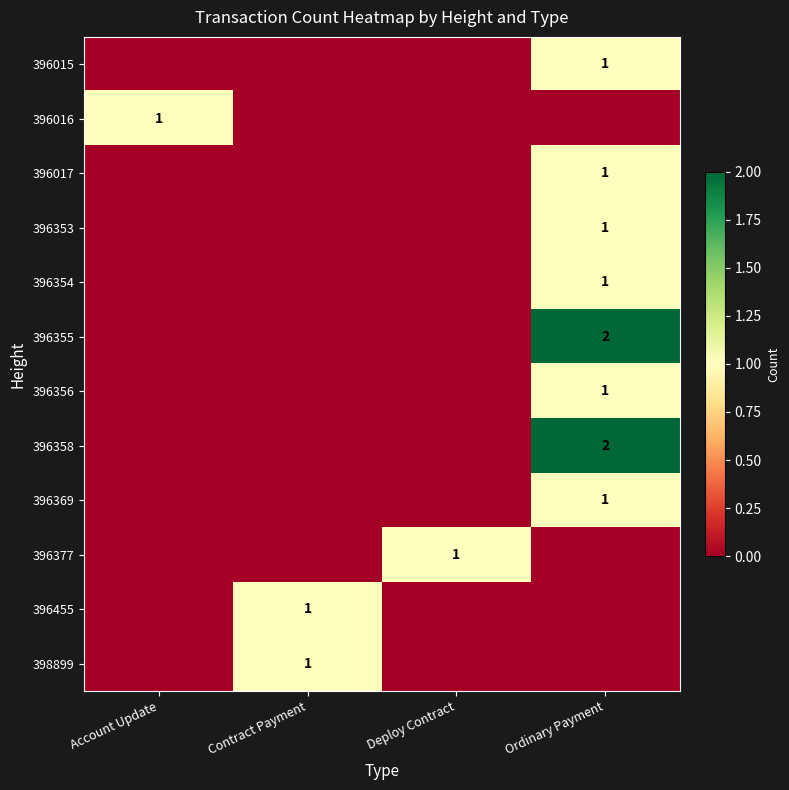

Is the value of 396355 at Ordinary Payment greater than the value of 396369 at Ordinary Payment?

Yes